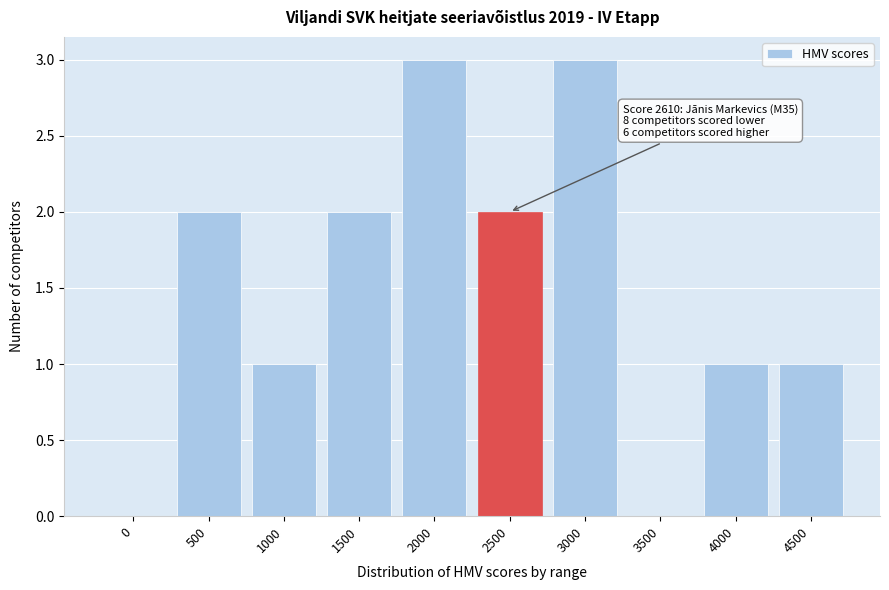

Reading left to right, list all the values displayed in this chart.

0=0	500=2	1000=1	1500=2	2000=3	2500=2	3000=3	3500=0	4000=1	4500=1